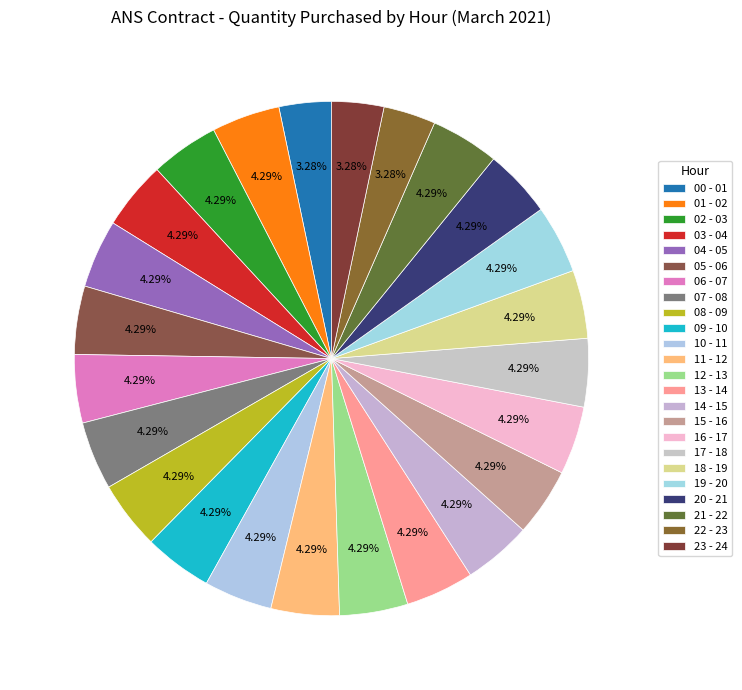

Is 03 - 04 the majority of the pie?

No